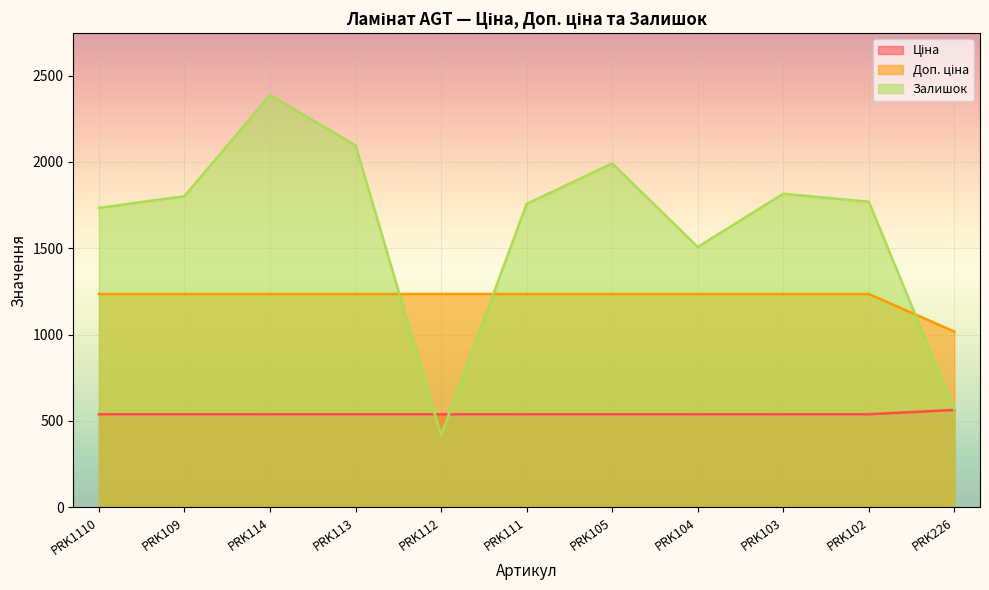

Is it true that Залишок equals 1770.0 at PRK102?

True